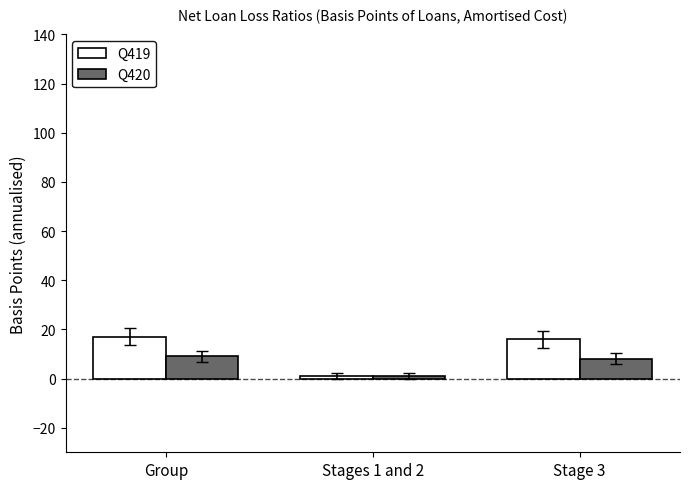

Is the value of Q419 at Group greater than the value of Q420 at Stage 3?

Yes